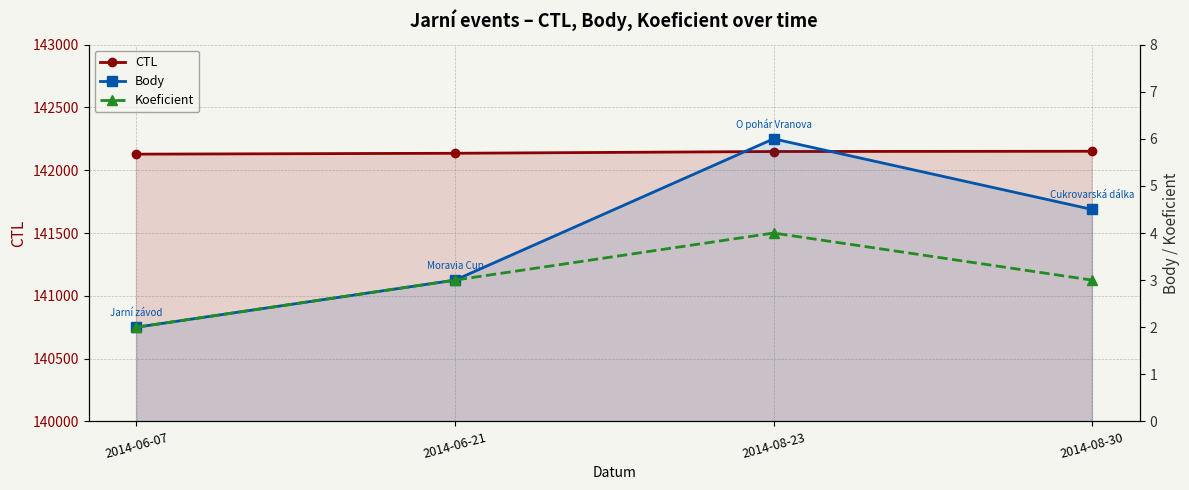

What is the label of the 4th point from the left?

2014-08-30